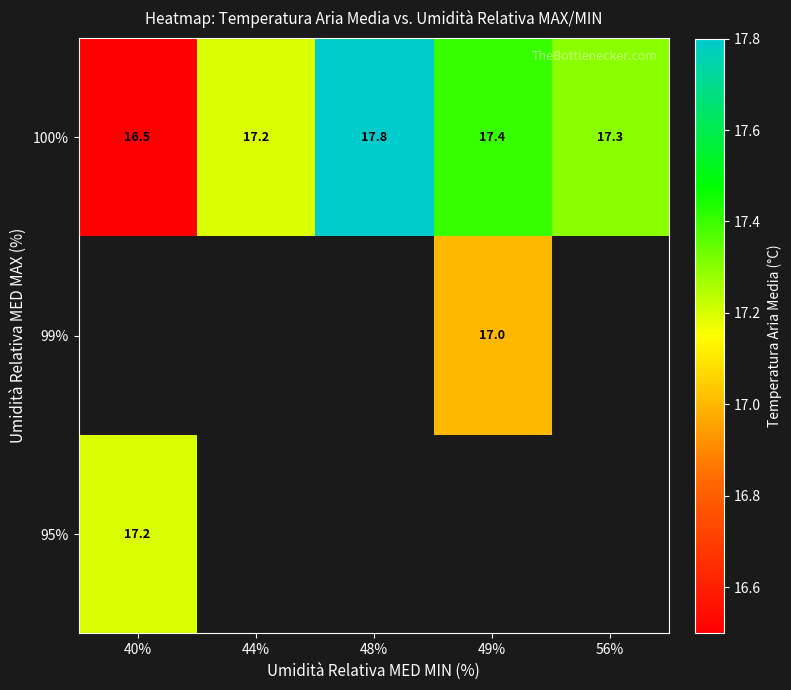

Which has a higher value, 44% or 40%?

40%